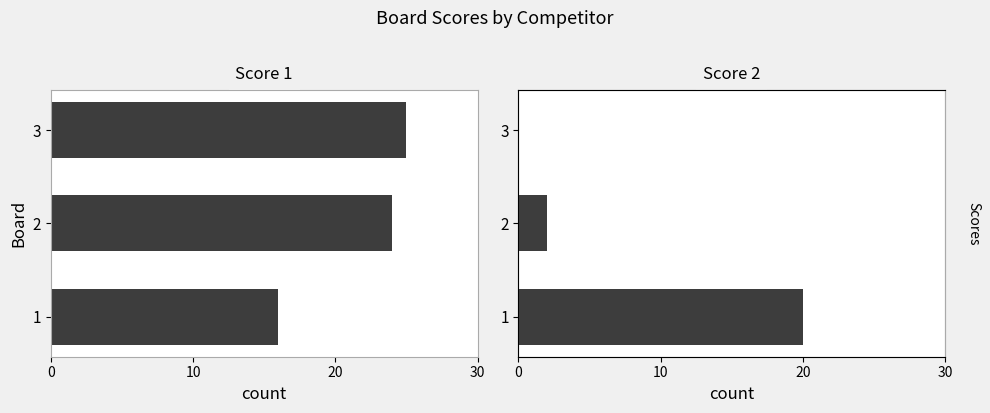

Which series changed the most between 1 and 2?

Score 2